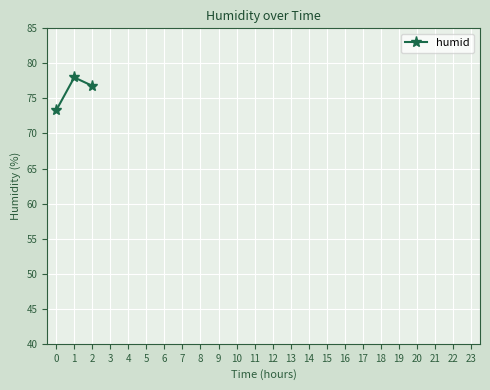

Reading right to left, list all the values displayed in this chart.

2=76.8	1=78.0	0=73.3